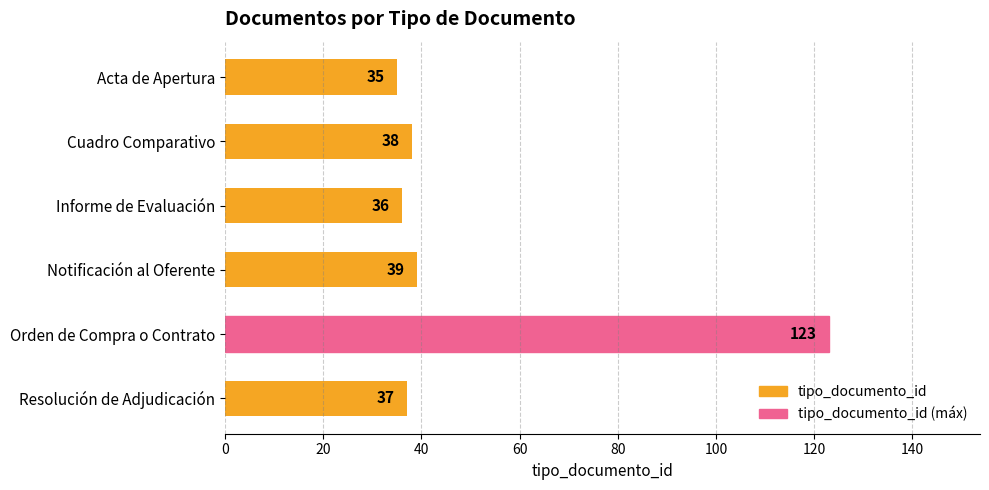

Reading top to bottom, list all the values displayed in this chart.

35	38	36	39	123	37